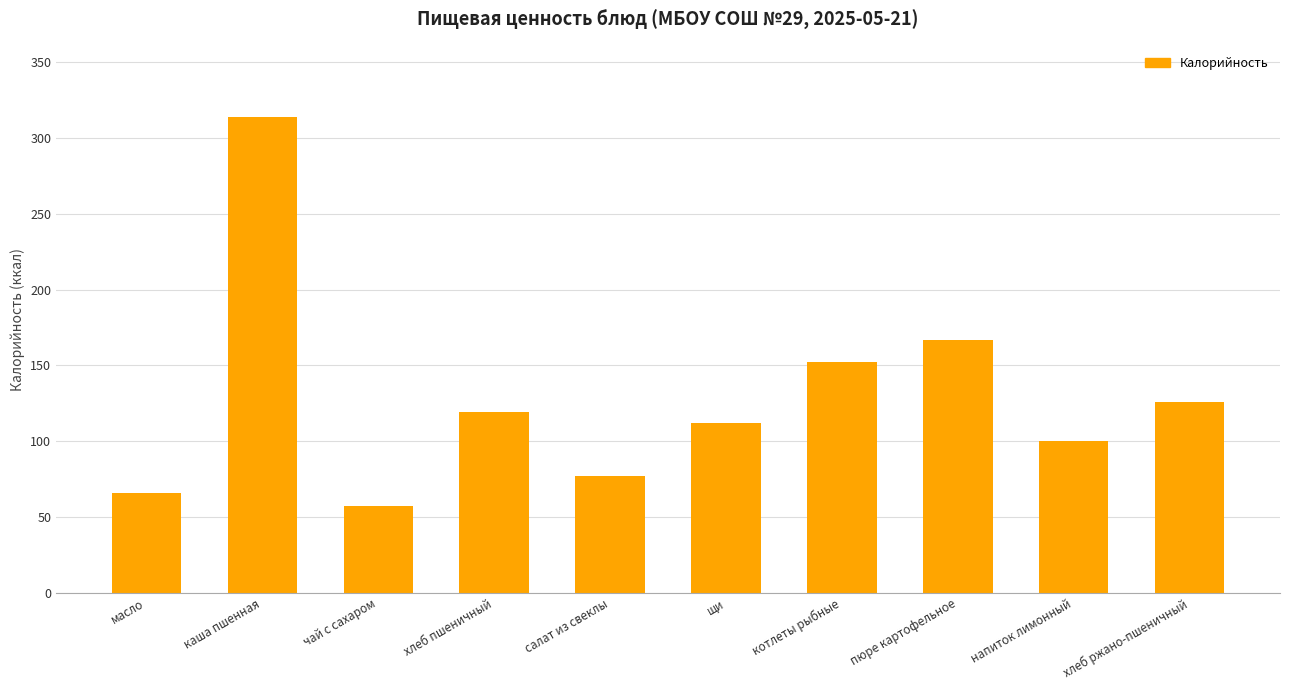

List the labels in order of value, largest first.

каша пшенная, пюре картофельное, котлеты рыбные, хлеб ржано-пшеничный, хлеб пшеничный, щи, напиток лимонный, салат из свеклы, масло, чай с сахаром